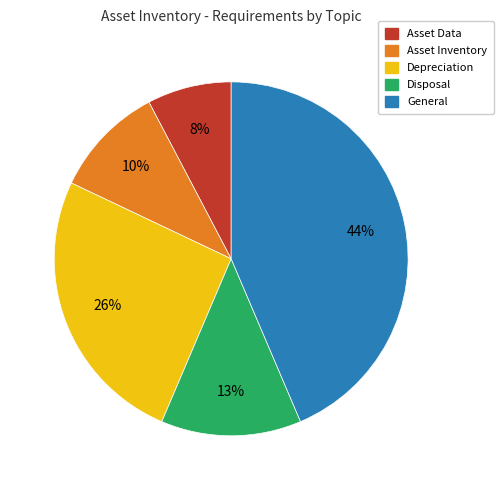

To the nearest percent, what is the average slice percentage?

20%